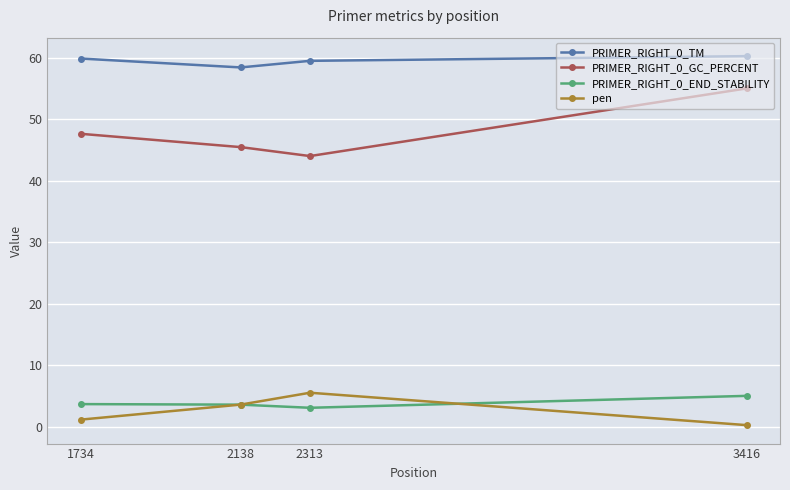

What is the value of the PRIMER_RIGHT_0_GC_PERCENT point at the 2nd from the left?

45.5